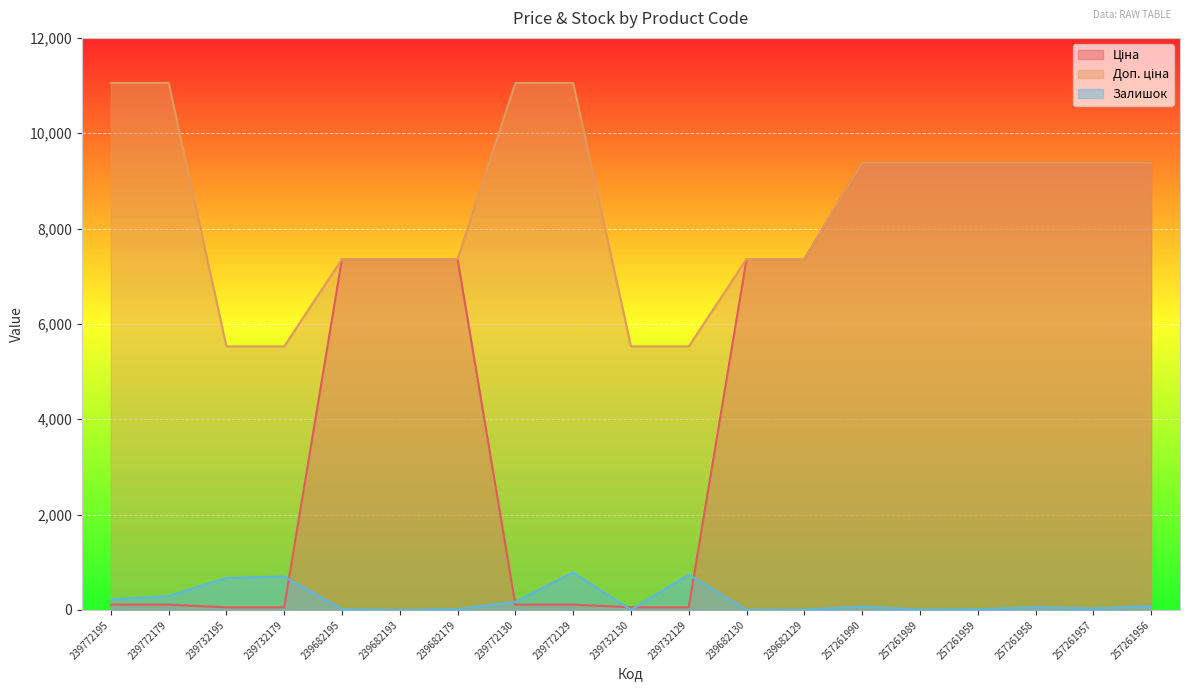

What are all the series names shown in the legend?

Ціна, Доп. ціна, Залишок